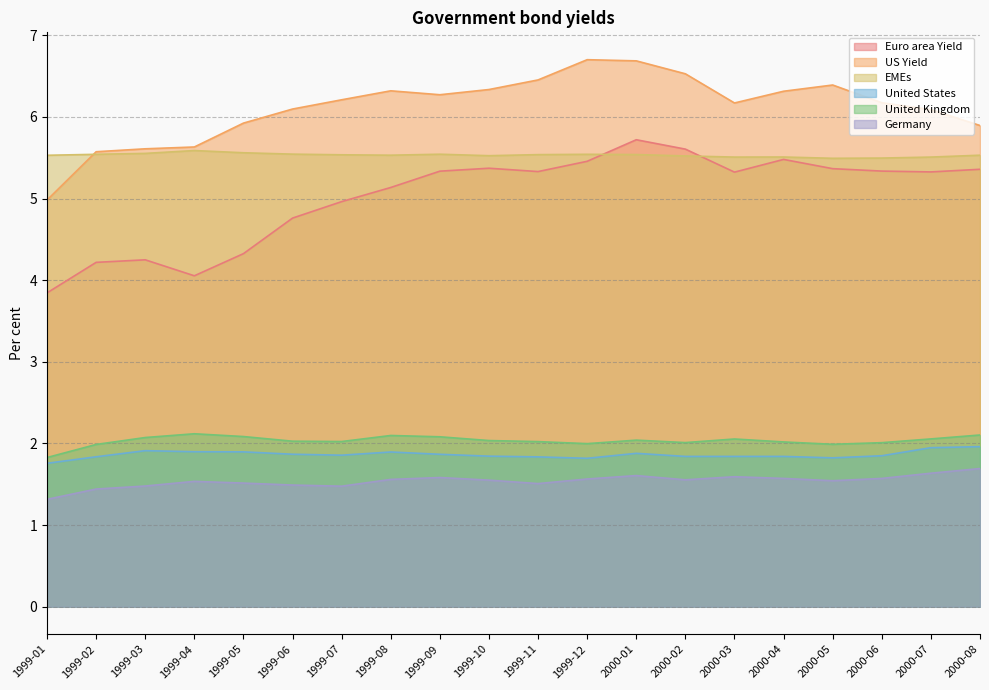

Rank the categories by EMEs value from lowest to highest.

2000-05, 2000-06, 2000-03, 2000-07, 2000-04, 2000-02, 1999-10, 1999-01, 1999-08, 2000-08, 1999-07, 1999-11, 2000-01, 1999-02, 1999-12, 1999-09, 1999-06, 1999-03, 1999-05, 1999-04